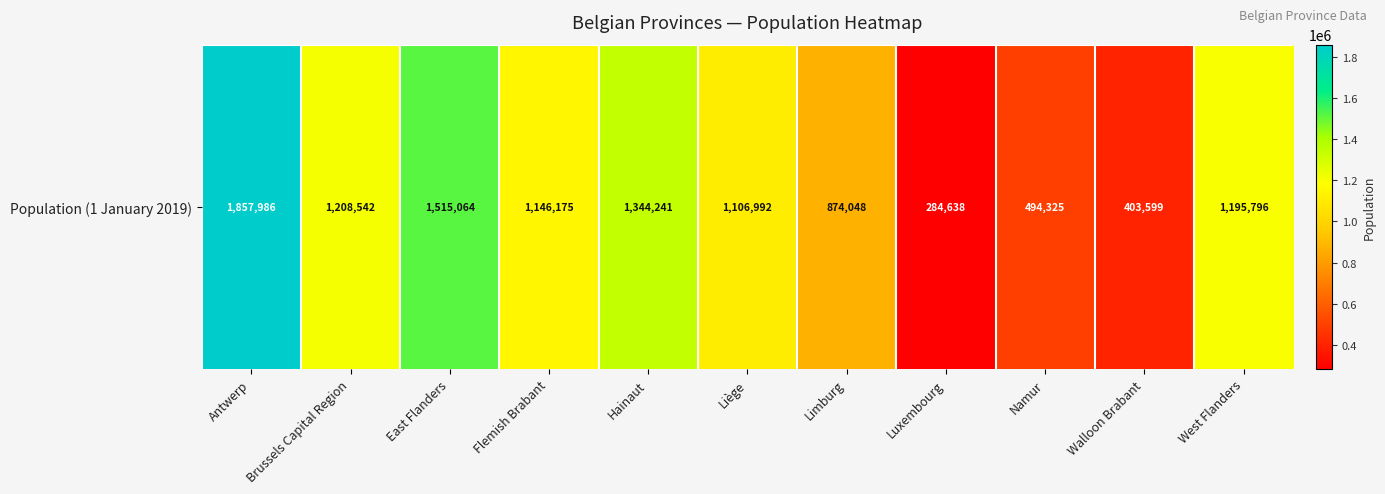

What is the change in value from Antwerp to Flemish Brabant?

-711811